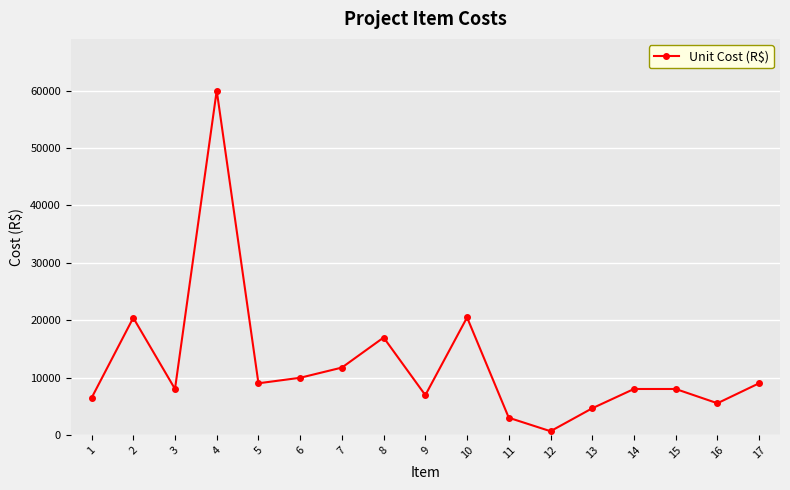

How many points are lower than both their immediate neighbors (excluding endpoints)?

5